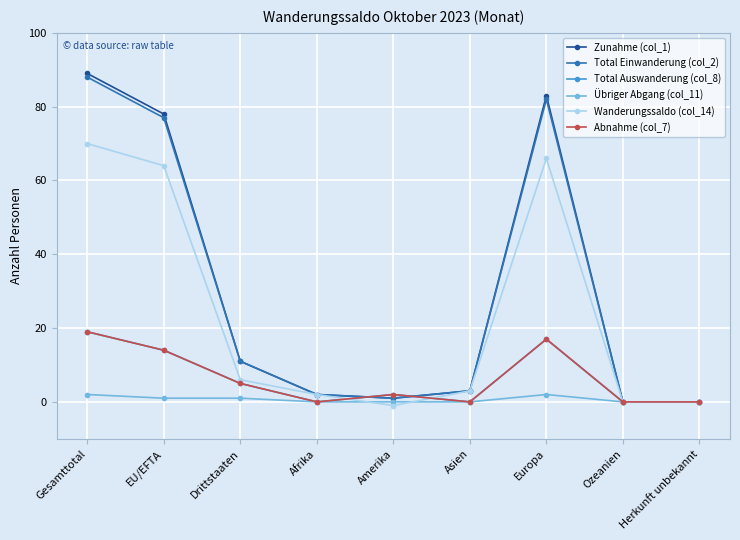

After their last crossing, which series has the higher values: Wanderungssaldo (col_14) or Übriger Abgang (col_11)?

Wanderungssaldo (col_14)